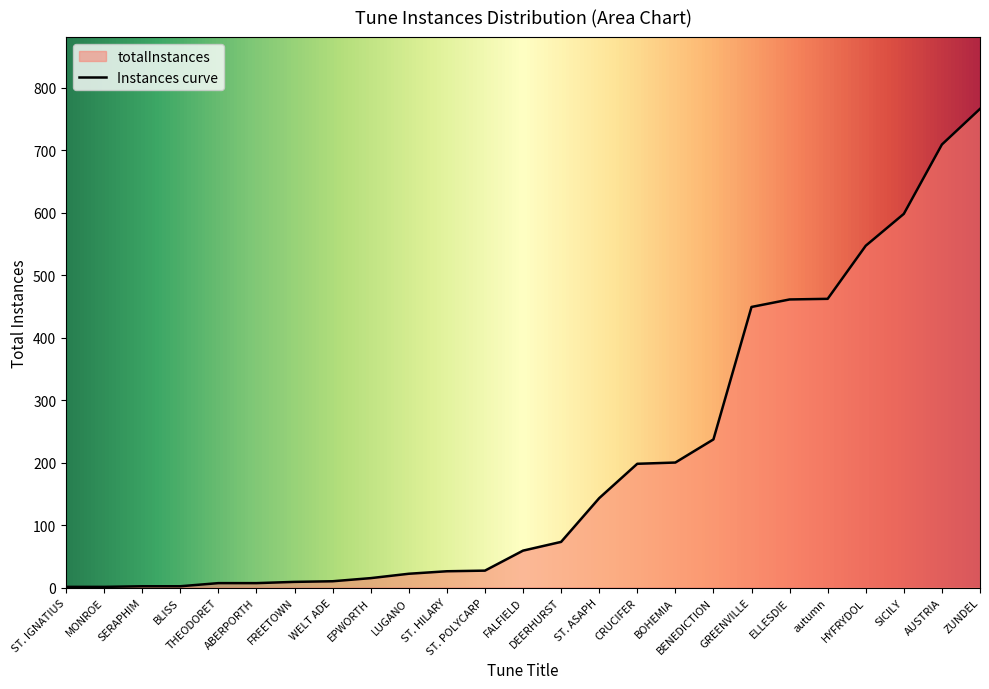

True or false: the data shows 26 at ST. HILARY.

True